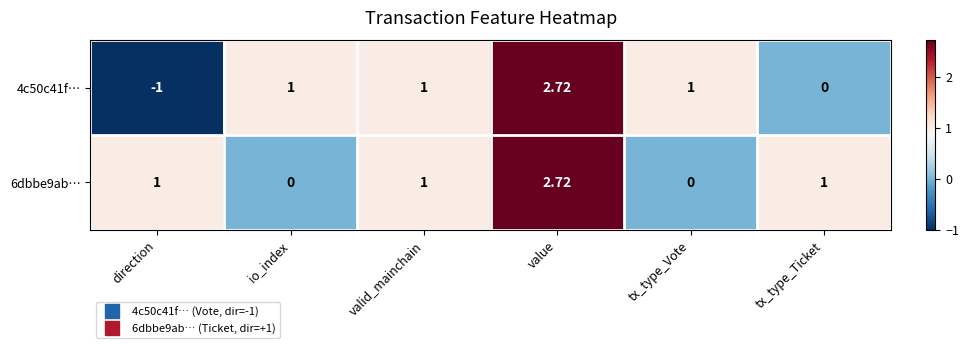

At which category does the chart reach its minimum across all series?

direction